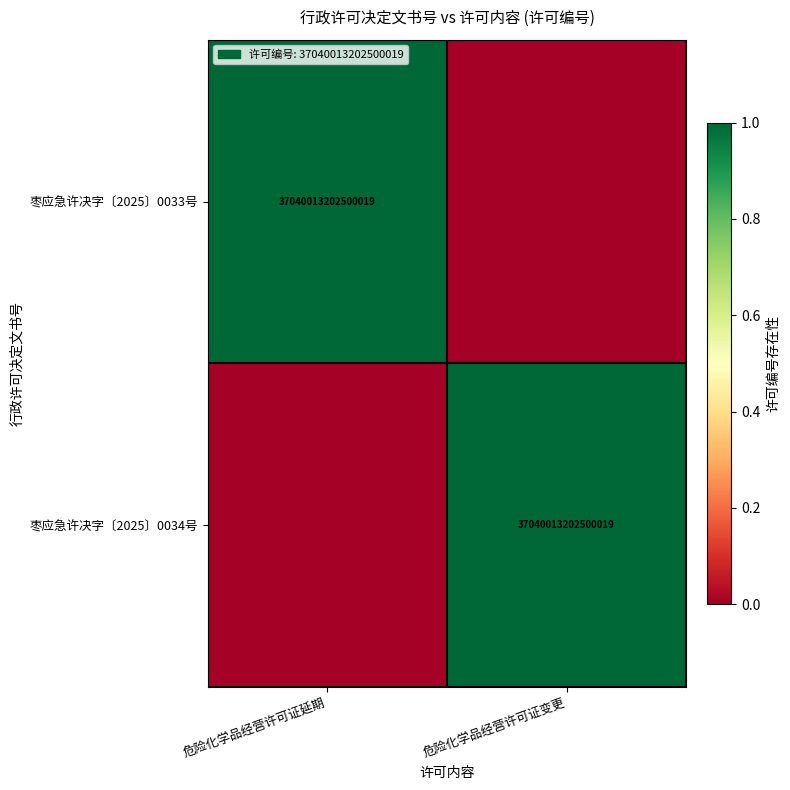

Is it true that 枣应急许决字〔2025〕0033号 equals 37040013202500016 at 危险化学品经营许可证延期?

True